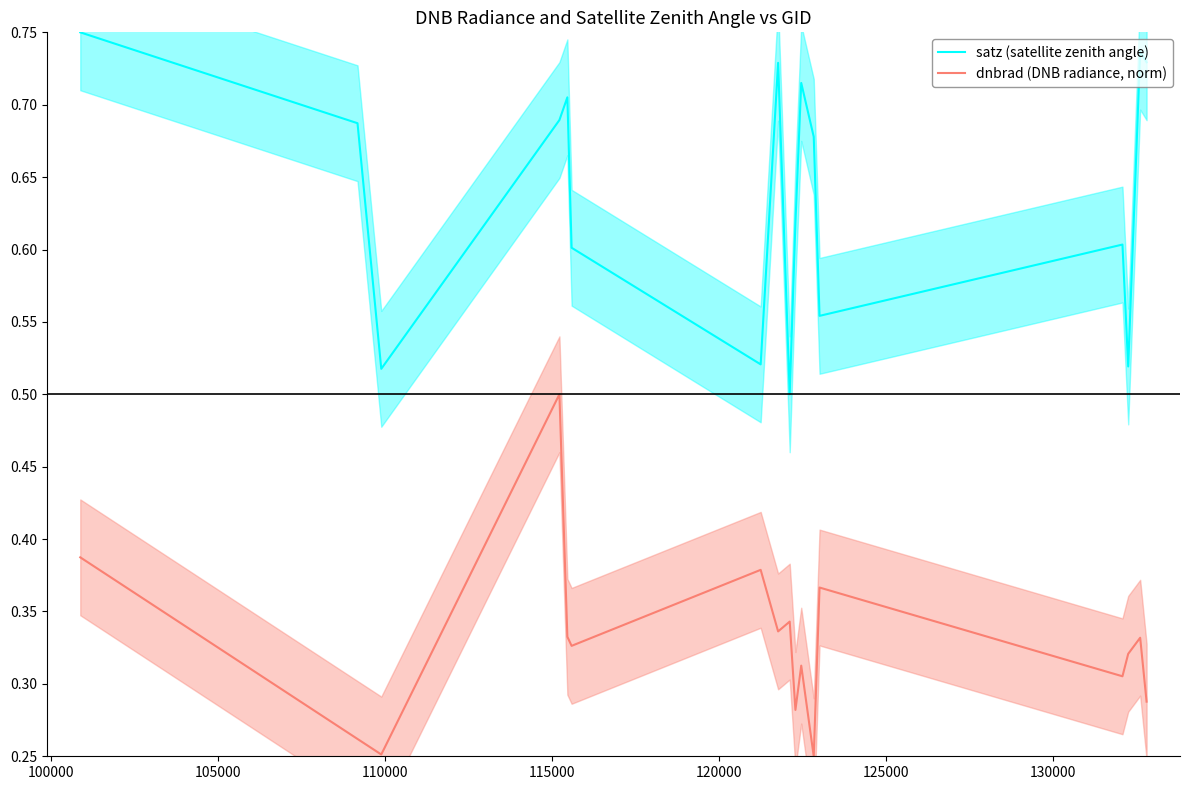

True or false: dnbrad (DNB radiance, norm) and satz (satellite zenith angle) cross at least once.

False